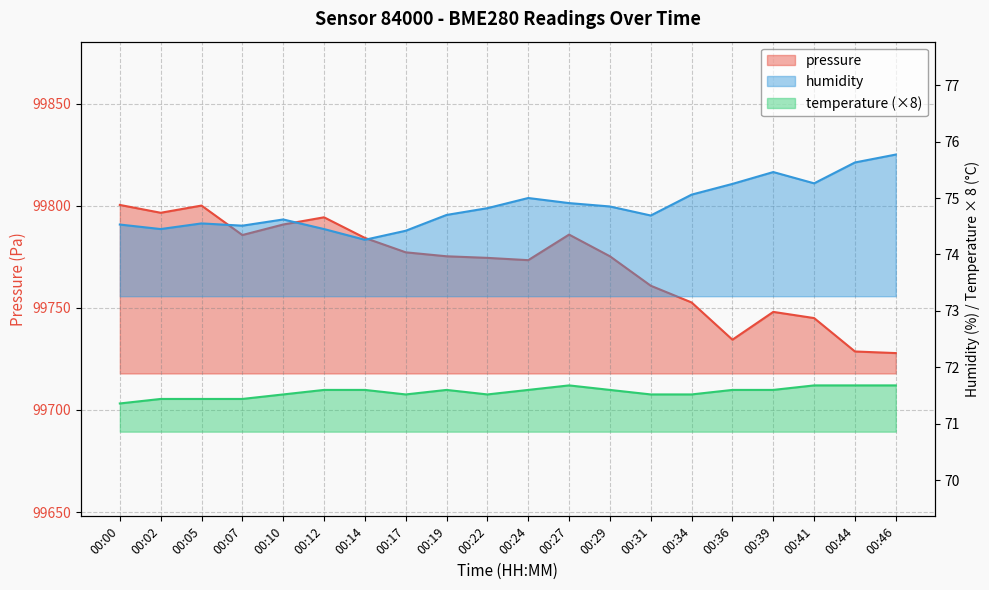

At how many categories does at least one series exceed 74501?

20